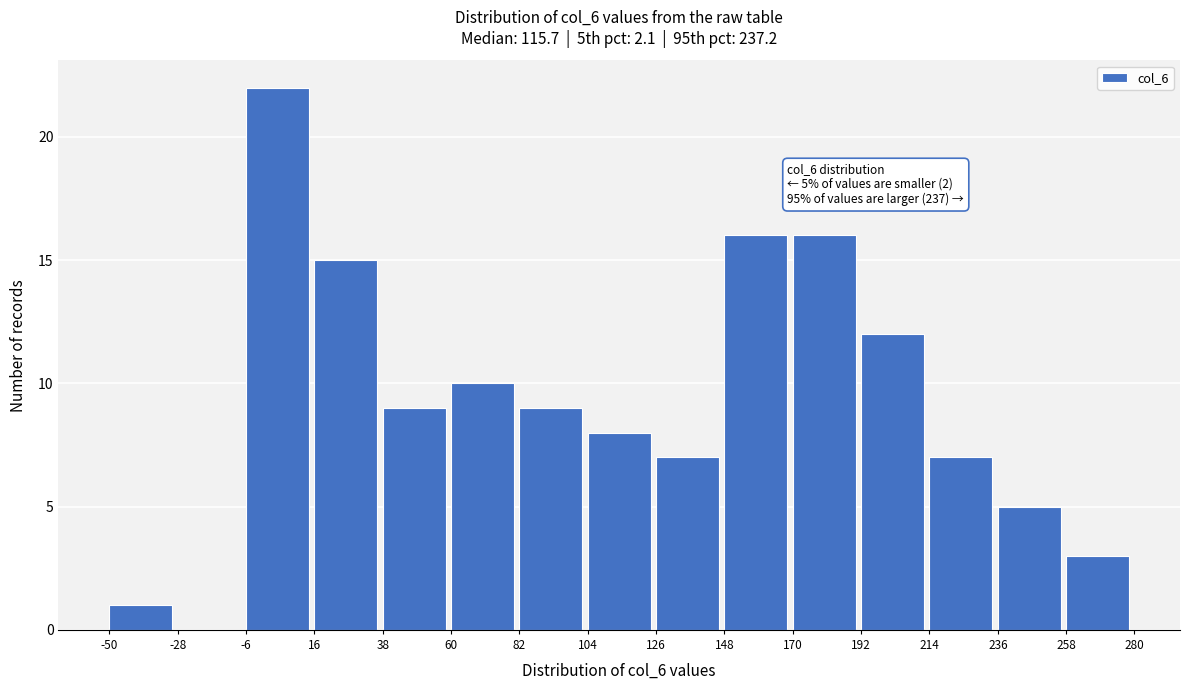

Which range on the x-axis has the tallest bar?

-6 to 16